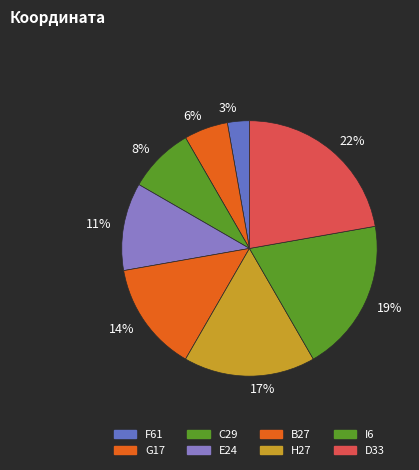

Rank the categories by value from highest to lowest.

D33, I6, H27, B27, E24, C29, G17, F61